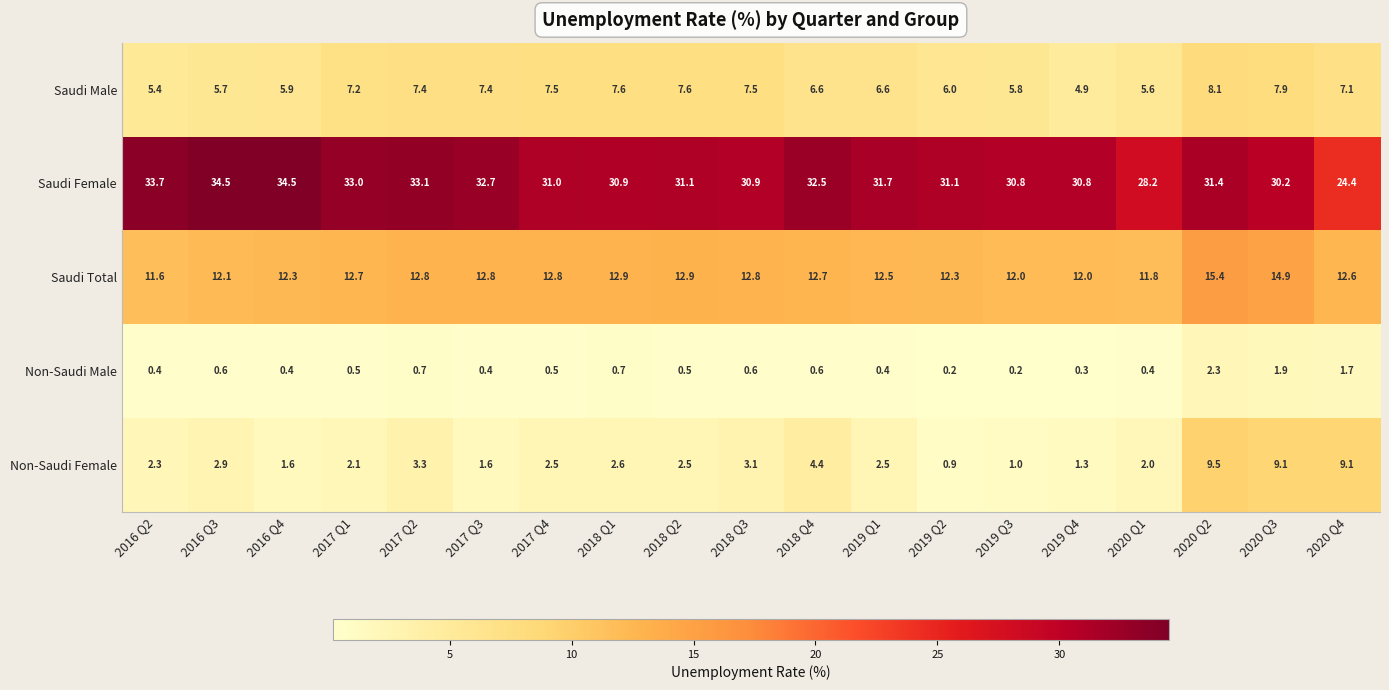

Which series changed the most between 2019 Q4 and 2020 Q4?

Non-Saudi Female